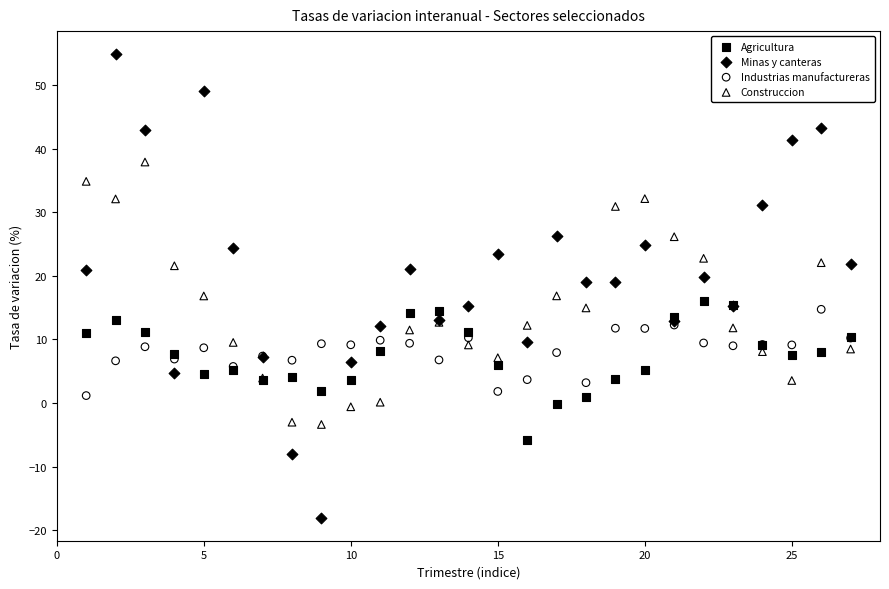

Which series contains the highest Y value?

Minas y canteras